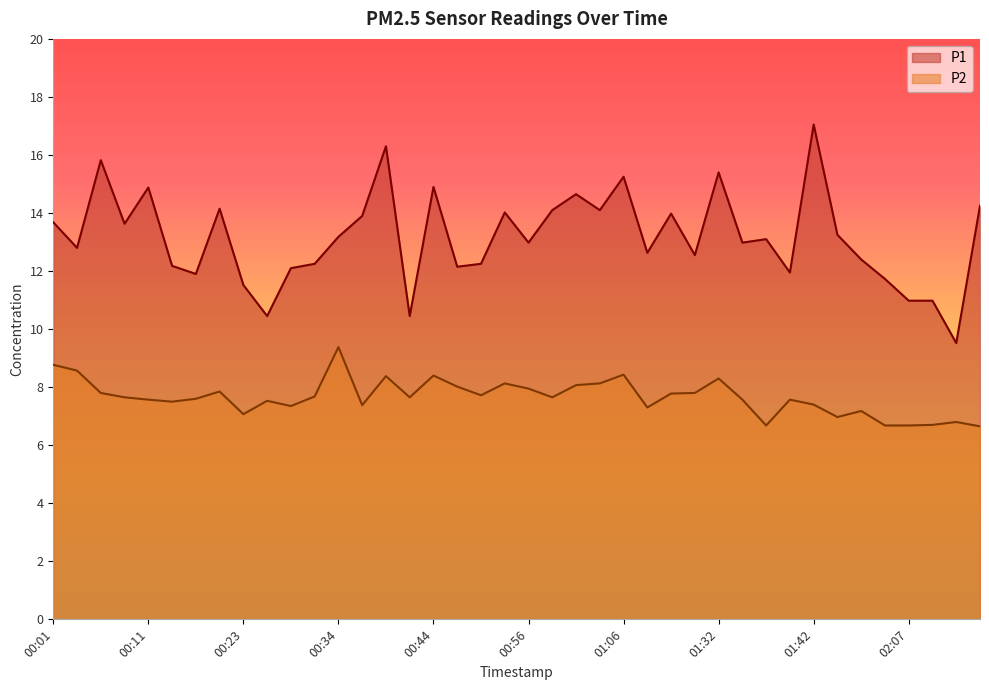

Which has a higher value, 01:12 or 00:36?

00:36